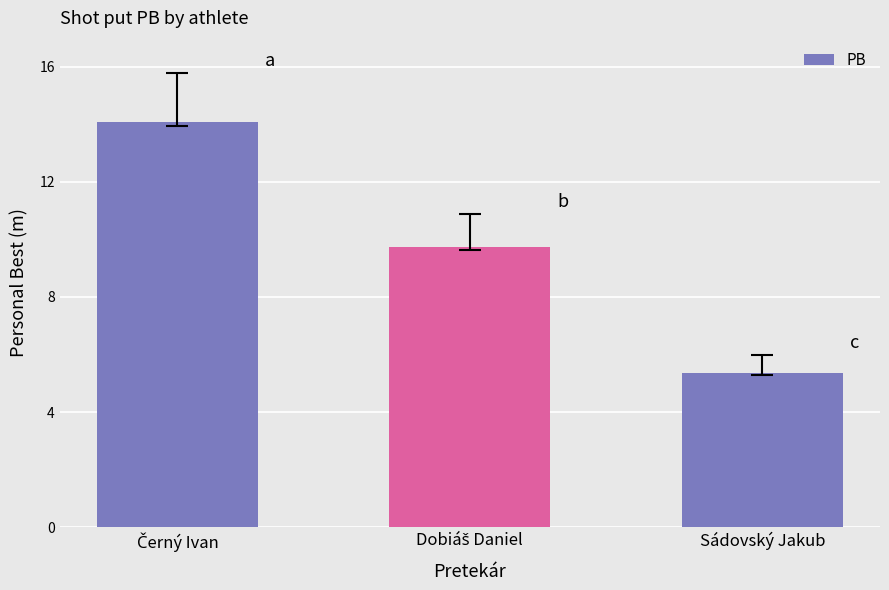

Does the chart contain any negative values?

No